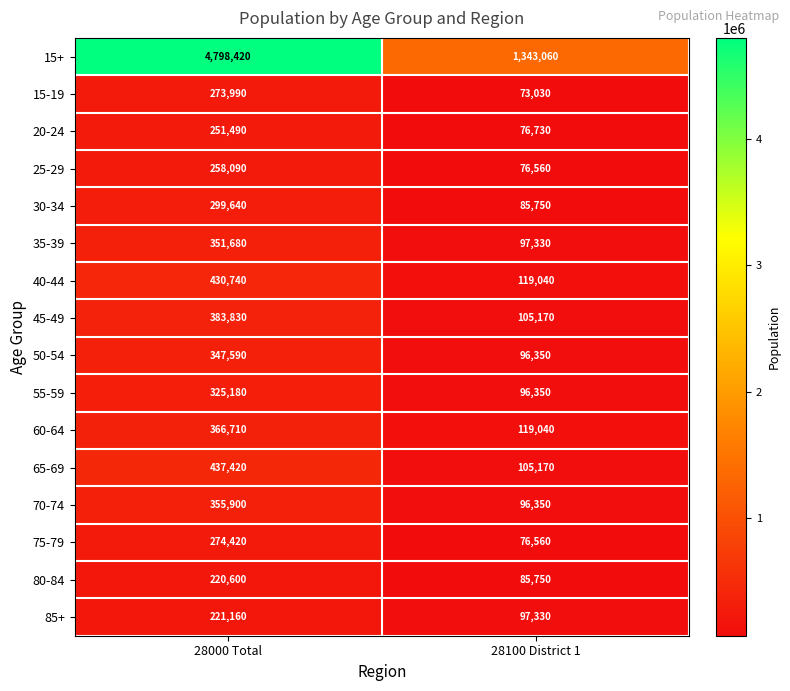

List the series in order of their peak value, highest first.

15+, 65-69, 40-44, 45-49, 60-64, 70-74, 35-39, 50-54, 55-59, 30-34, 75-79, 15-19, 25-29, 20-24, 85+, 80-84